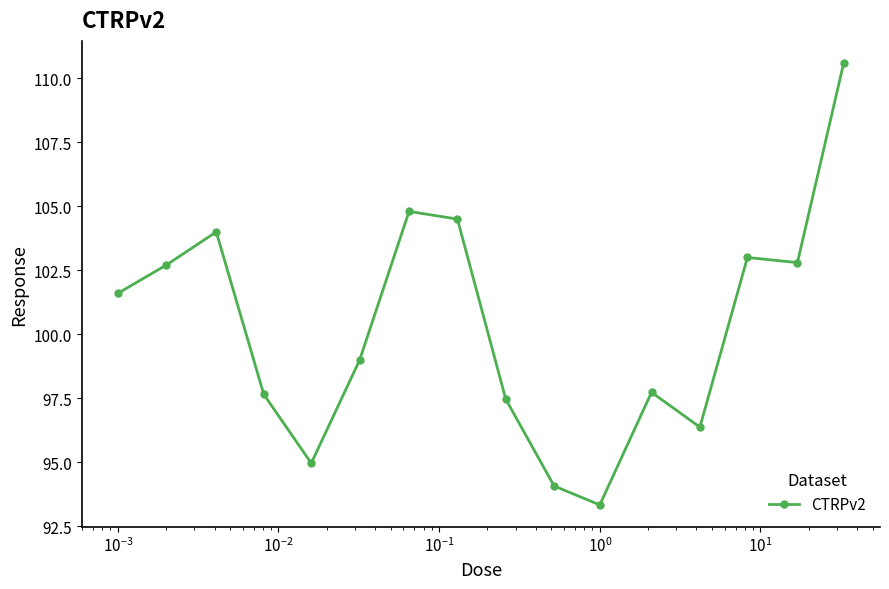

What is the maximum value shown in the chart?

110.6